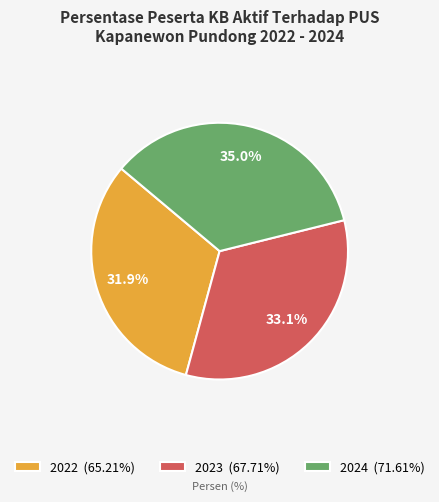

To the nearest percent, what is the average slice percentage?

33%